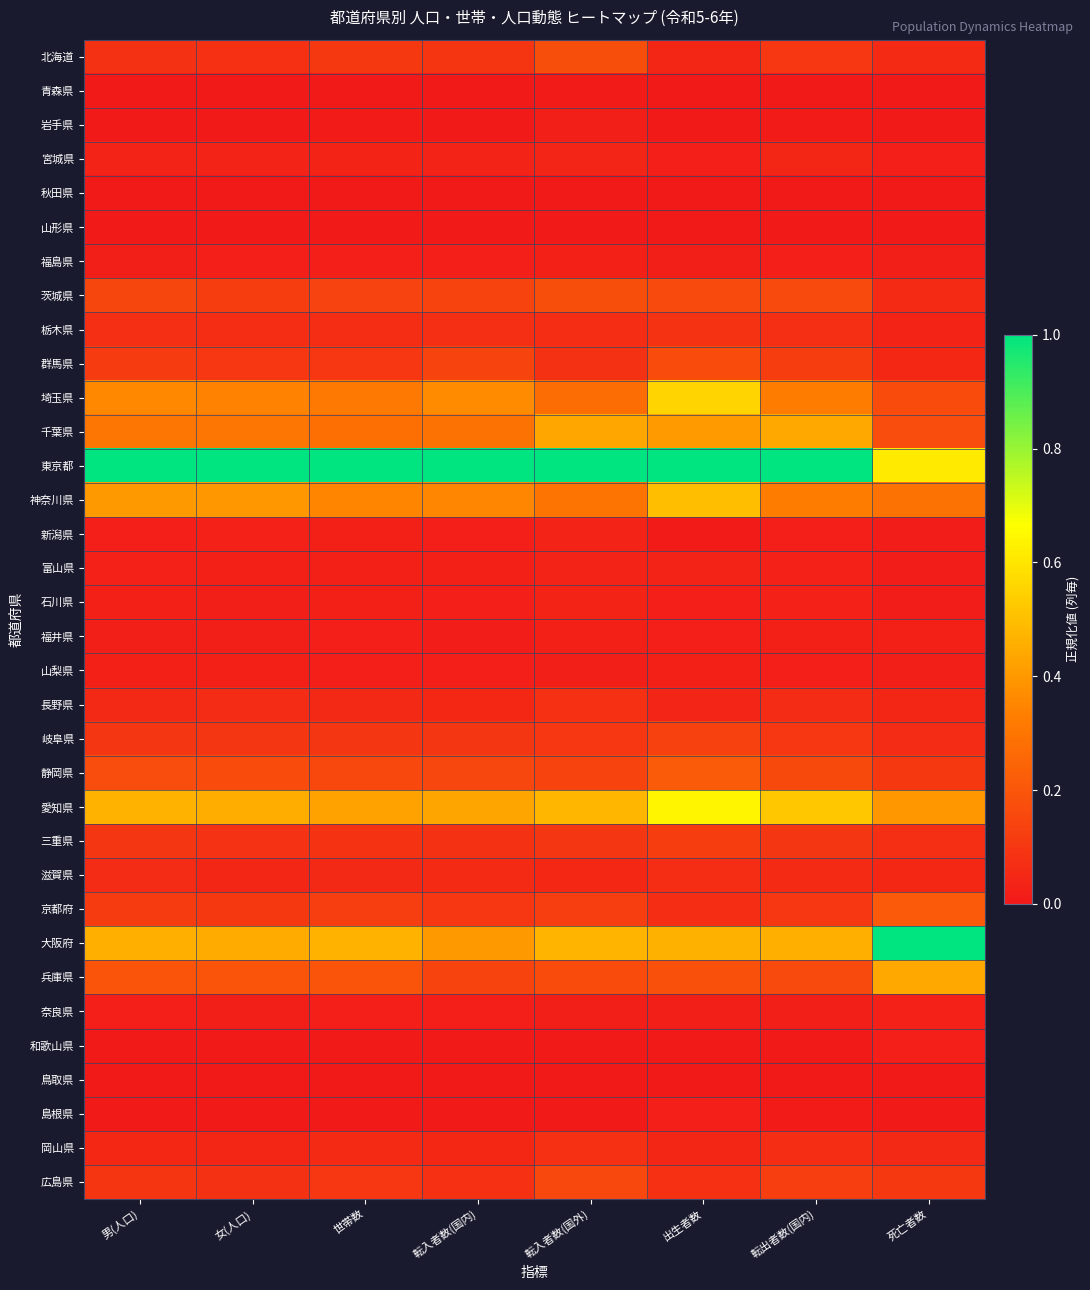

How many distinct data groups are displayed?

34